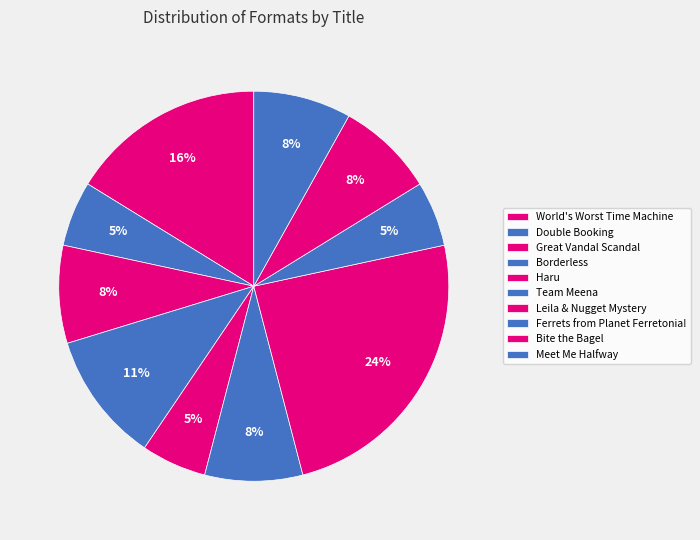

What is the ratio of the value at Ferrets from Planet Ferretonia! to the value at Meet Me Halfway?

0.7